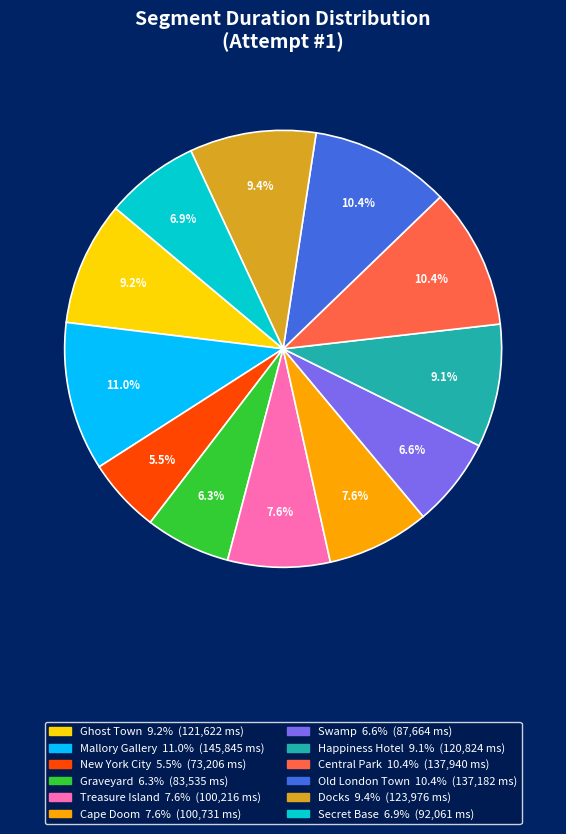

To the nearest percent, what is the difference between the New York City and Cape Doom slice percentages?

2%